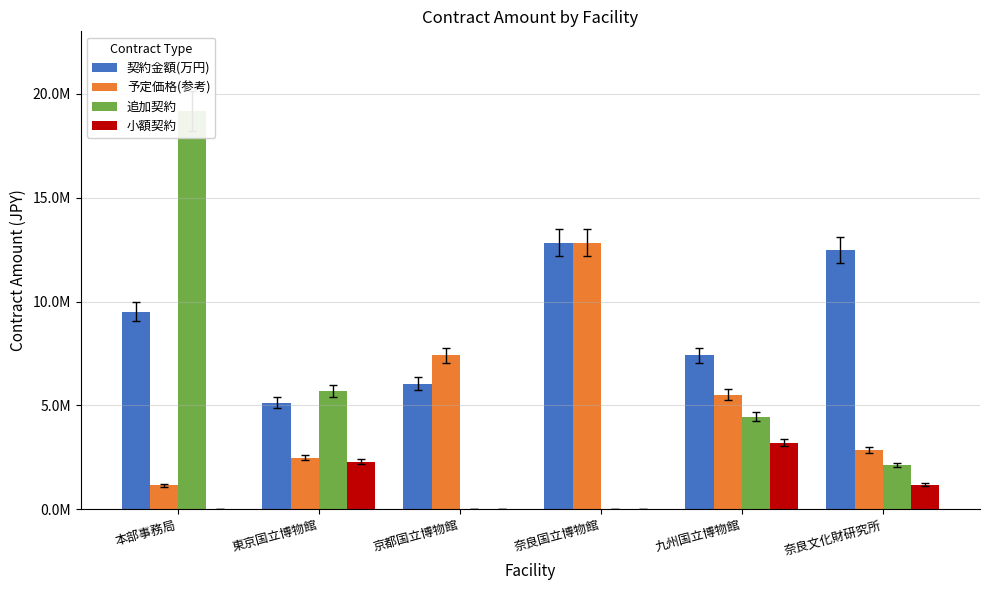

Reading left to right, what are all the values shown in this chart?

契約金額(万円): 9520500	5139200	6050000	12829630	7414000	12490500
予定価格(参考): 1152140	2490290	7414000	12829630	5516940	2860000
追加契約: 19175726	5683700	0	0	4455000	2134000
小額契約: 0	2295000	0	0	3201485	1188000